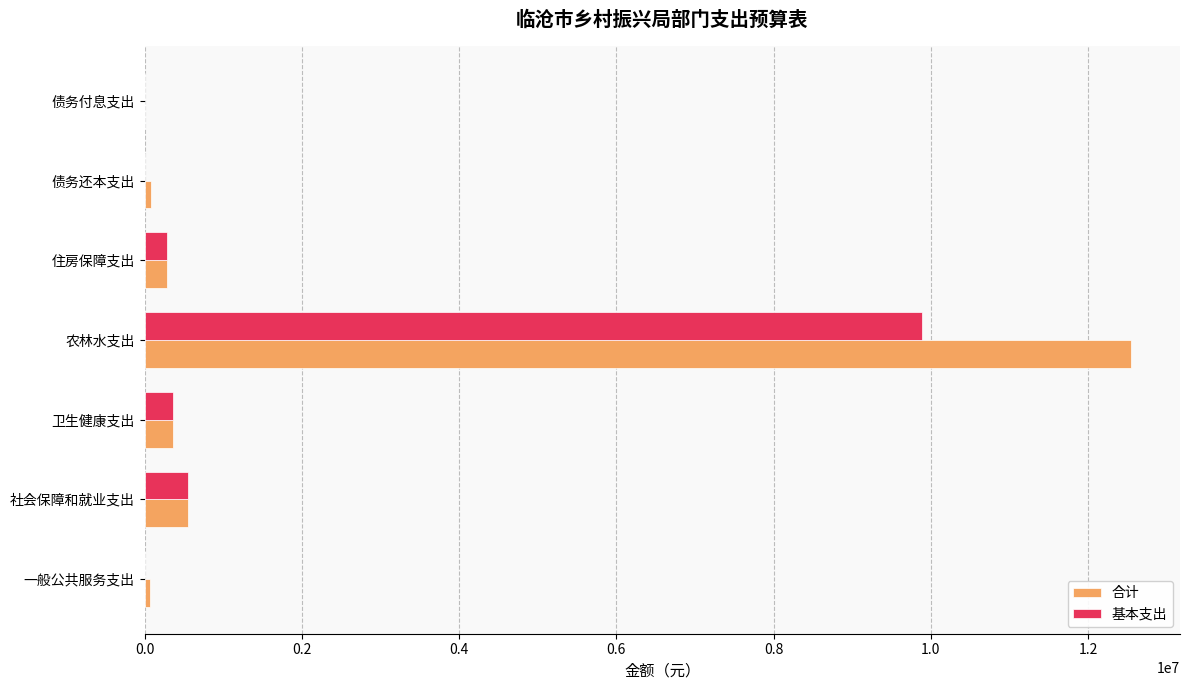

What is the maximum value for 基本支出?

9891952.1